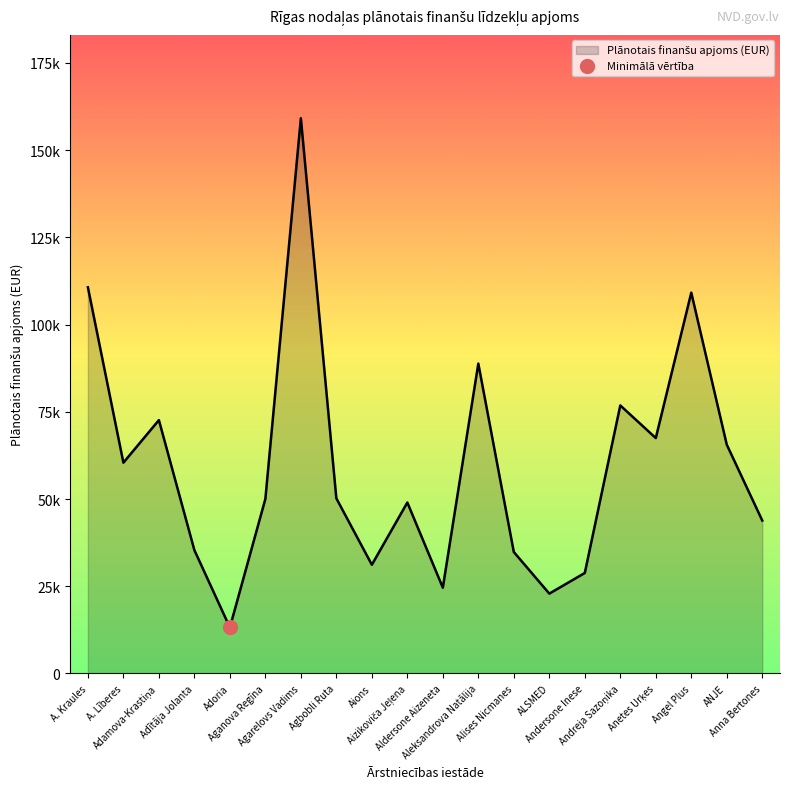

At which category does the data reach its first local valley?

A. Līberes